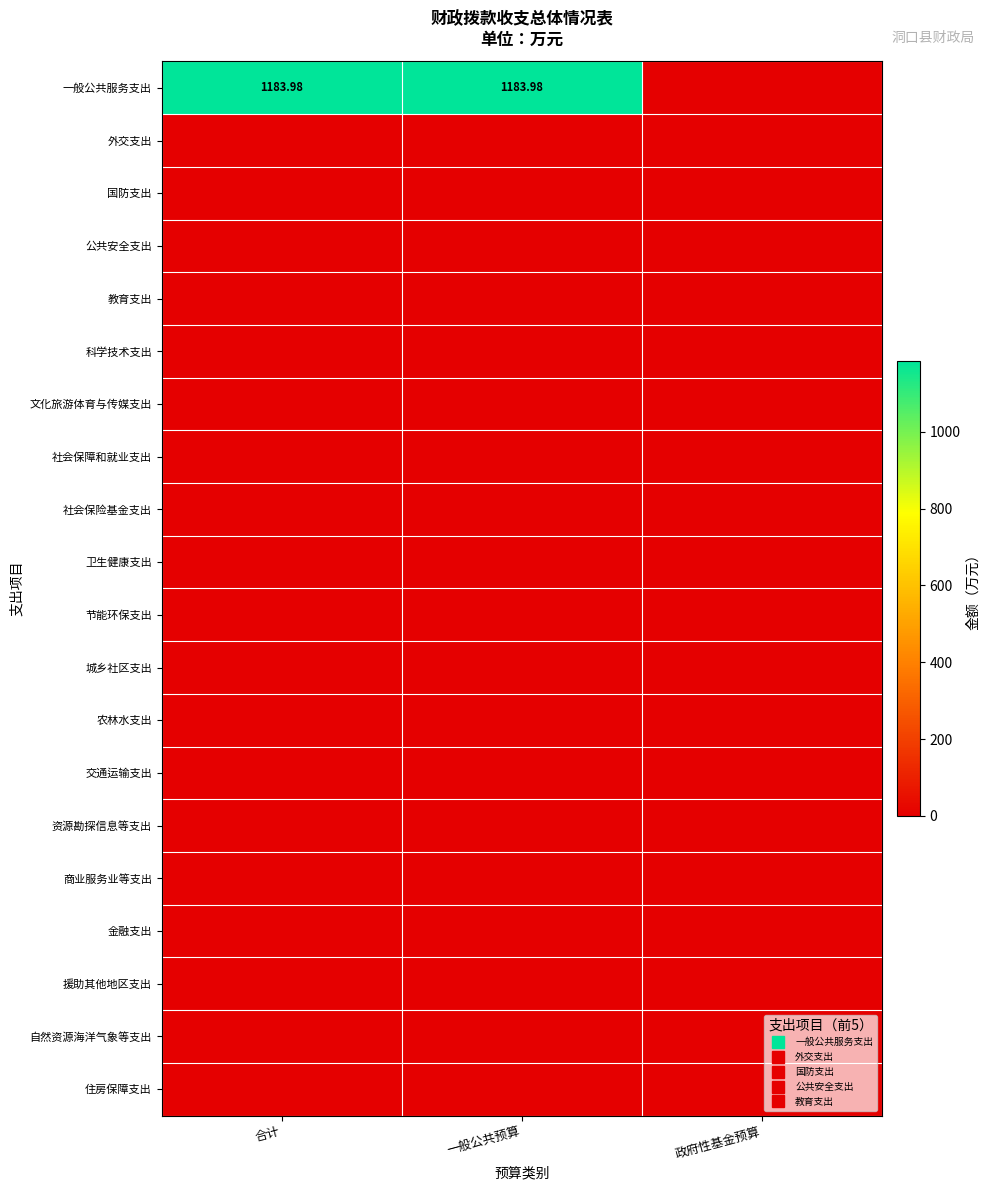

Between 政府性基金预算 and 合计, which is larger?

合计